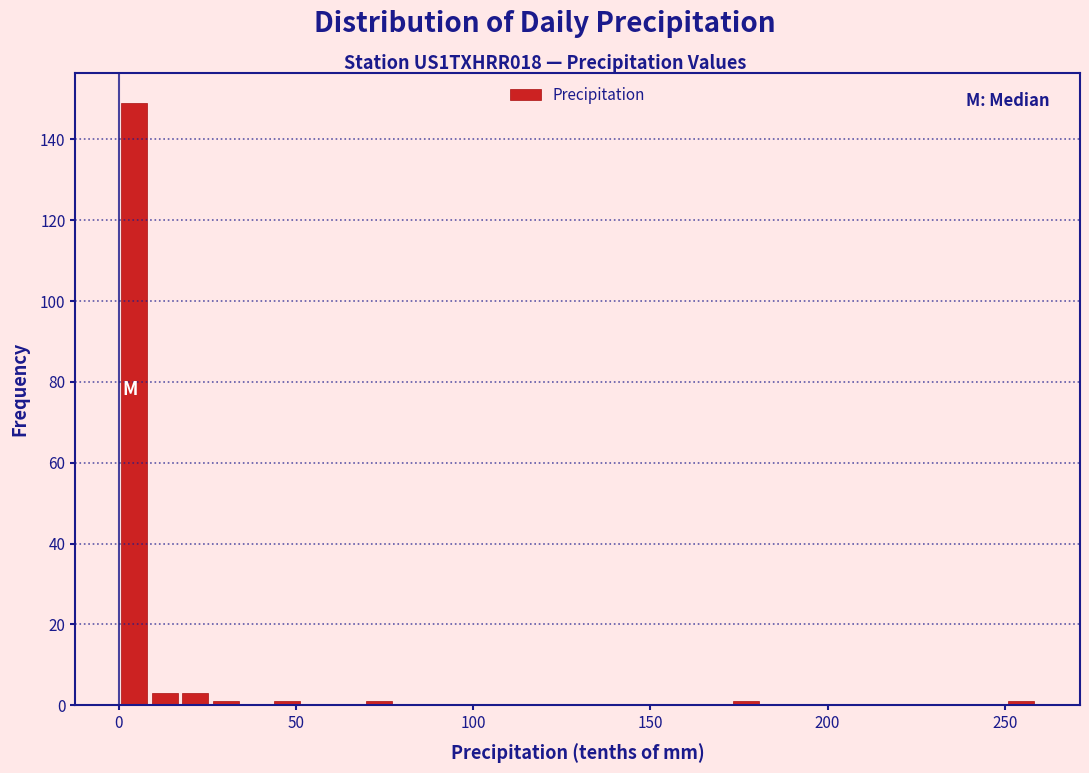

Read against the x-axis, roughly where is the centre of the tallest bar?

5